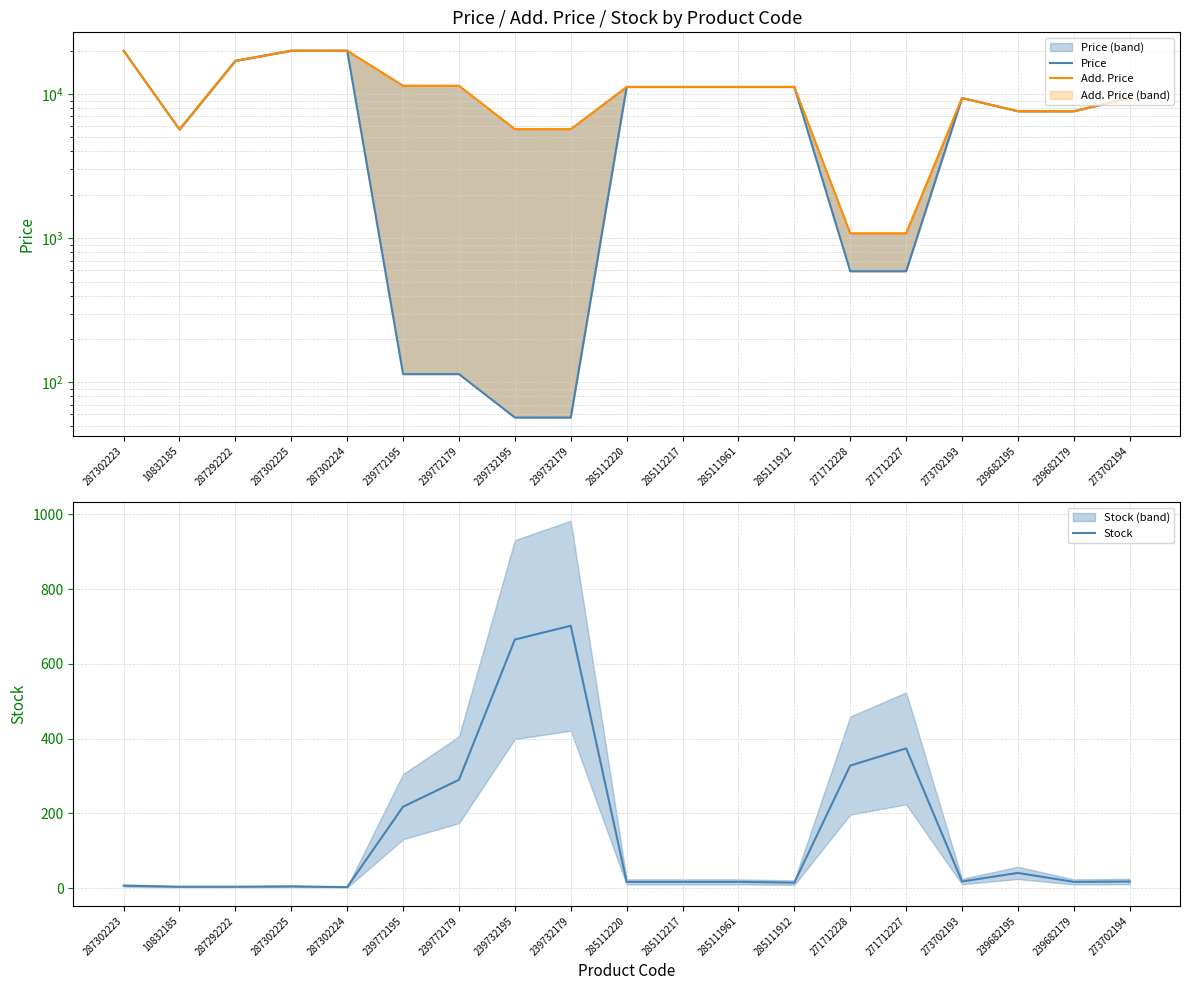

Reading right to left, list all the values displayed in this chart.

Price: 273702194=9384.0	239682179=7596.5	239682195=7596.5	273702193=9384.0	271712227=589.9	271712228=589.9	285111912=11188.2	285111961=11188.2	285112217=11188.2	285112220=11188.2	239732179=57.0	239732195=57.0	239772179=114.1	239772195=114.1	287302224=19964.2	287302225=19964.2	287292222=16976.3	10832185=5673.8	287302223=19964.2
Add. Price: 273702194=9384.0	239682179=7596.5	239682195=7596.5	273702193=9384.0	271712227=1081.7	271712228=1081.7	285111912=11188.2	285111961=11188.2	285112217=11188.2	285112220=11188.2	239732179=5705.0	239732195=5705.0	239772179=11410.0	239772195=11410.0	287302224=19964.2	287302225=19964.2	287292222=16976.3	10832185=5673.8	287302223=19964.2
Stock: 273702194=18.0	239682179=17.0	239682195=41.0	273702193=18.0	271712227=374.0	271712228=328.0	285111912=15.0	285111961=17.0	285112217=17.0	285112220=17.0	239732179=702.0	239732195=665.0	239772179=290.0	239772195=218.0	287302224=3.0	287302225=5.0	287292222=4.0	10832185=4.0	287302223=7.0